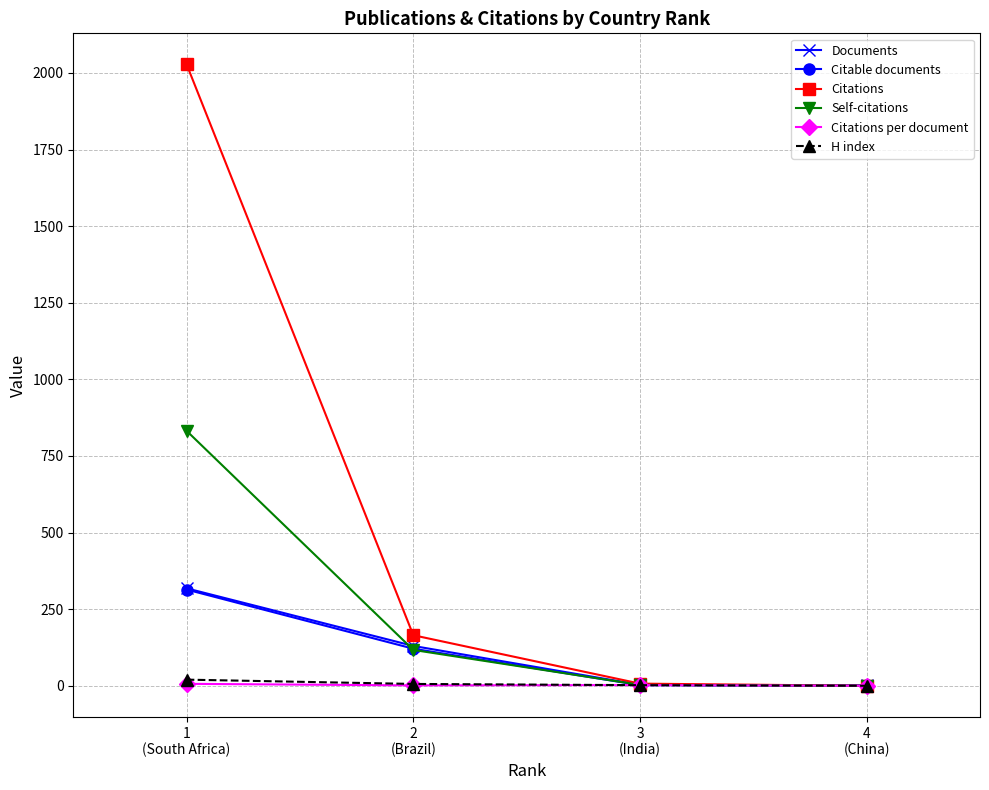

At how many categories does at least one series exceed 731?

1